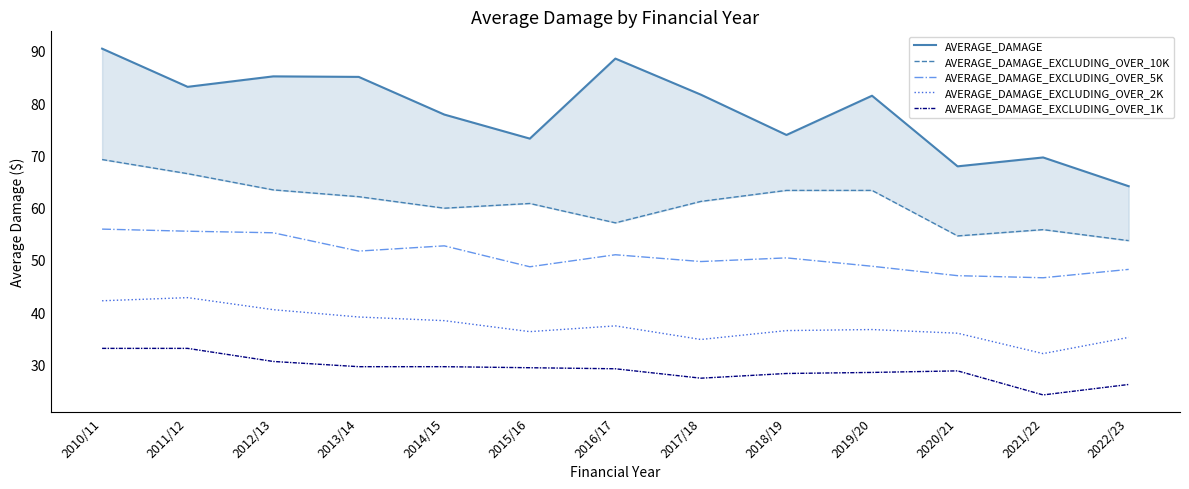

Reading right to left, extract all data points from this chart.

AVERAGE_DAMAGE: 2022/23=64.1	2021/22=69.6	2020/21=67.9	2019/20=81.4	2018/19=73.9	2017/18=81.6	2016/17=88.5	2015/16=73.2	2014/15=77.8	2013/14=85.0	2012/13=85.1	2011/12=83.1	2010/11=90.4
AVERAGE_DAMAGE_EXCLUDING_OVER_10K: 2022/23=53.7	2021/22=55.8	2020/21=54.6	2019/20=63.3	2018/19=63.3	2017/18=61.2	2016/17=57.1	2015/16=60.8	2014/15=59.9	2013/14=62.1	2012/13=63.4	2011/12=66.5	2010/11=69.2
AVERAGE_DAMAGE_EXCLUDING_OVER_5K: 2022/23=48.2	2021/22=46.6	2020/21=47.0	2019/20=48.8	2018/19=50.4	2017/18=49.7	2016/17=51.0	2015/16=48.7	2014/15=52.7	2013/14=51.7	2012/13=55.2	2011/12=55.5	2010/11=55.9
AVERAGE_DAMAGE_EXCLUDING_OVER_2K: 2022/23=35.2	2021/22=32.1	2020/21=36.0	2019/20=36.7	2018/19=36.5	2017/18=34.8	2016/17=37.4	2015/16=36.3	2014/15=38.4	2013/14=39.1	2012/13=40.5	2011/12=42.8	2010/11=42.2
AVERAGE_DAMAGE_EXCLUDING_OVER_1K: 2022/23=26.2	2021/22=24.2	2020/21=28.8	2019/20=28.5	2018/19=28.3	2017/18=27.4	2016/17=29.2	2015/16=29.4	2014/15=29.6	2013/14=29.6	2012/13=30.6	2011/12=33.1	2010/11=33.1